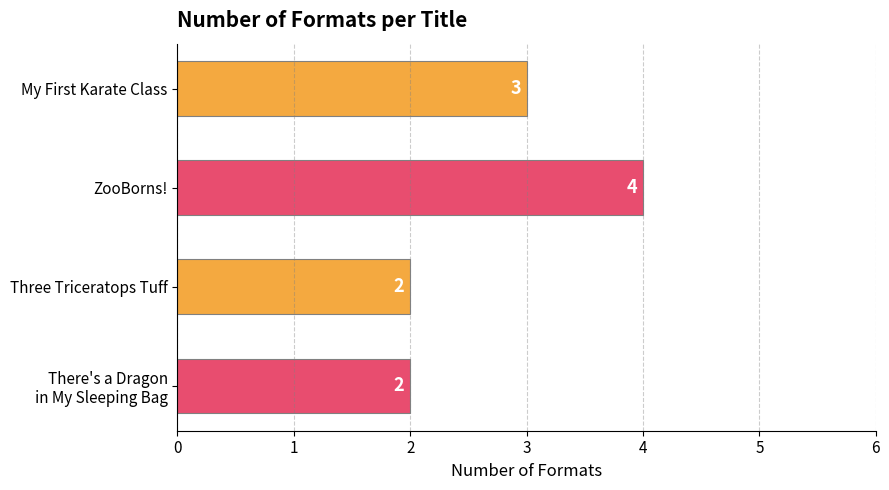

What is the maximum value shown in the chart?

4